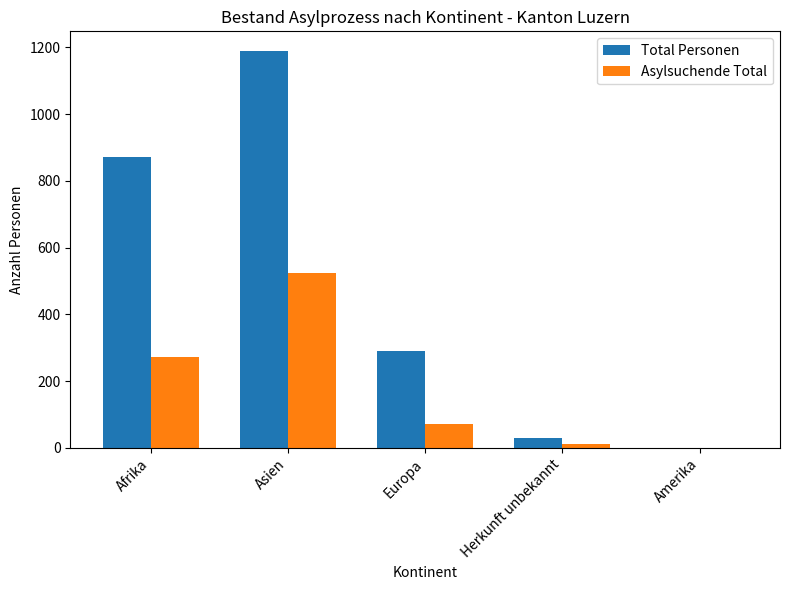

The Total Personen series shows 543 at Afrika. True or false?

False